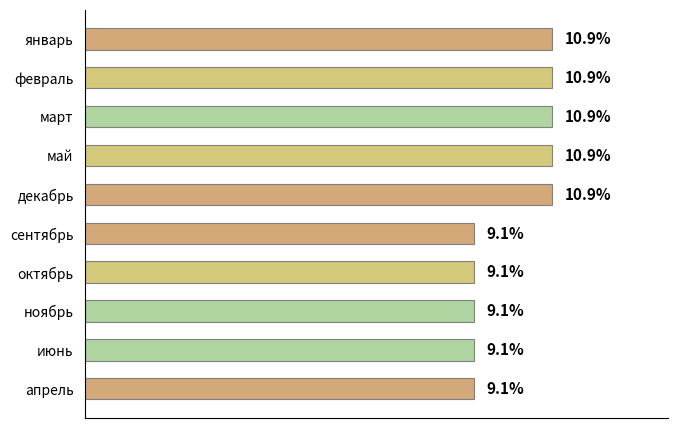

What is the label of the 2nd bar from the bottom?

июнь